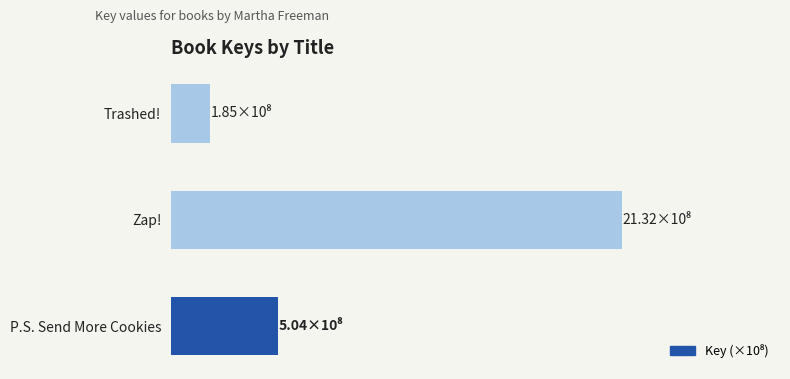

What is the sum of all values?

28.2